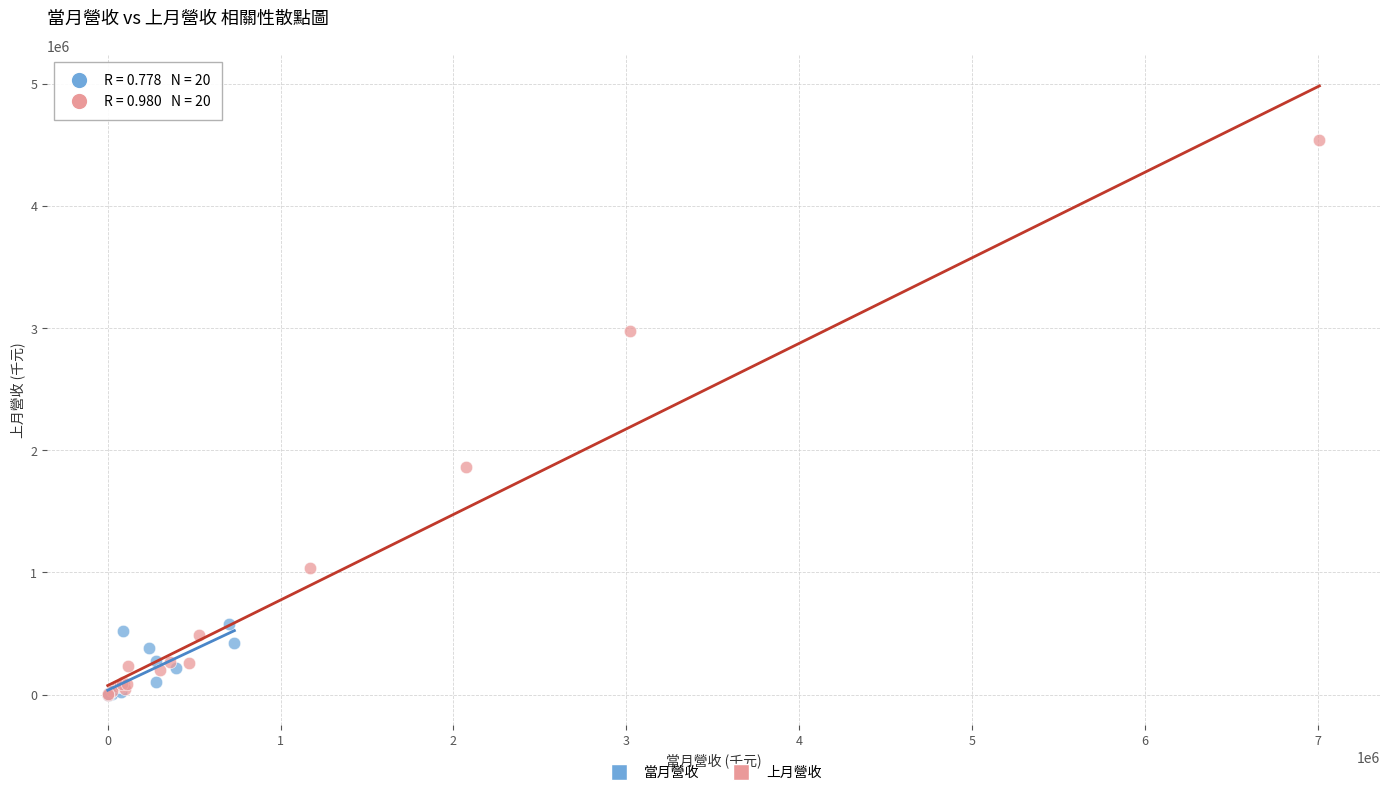

Which series reaches the maximum Y coordinate?

上月營收